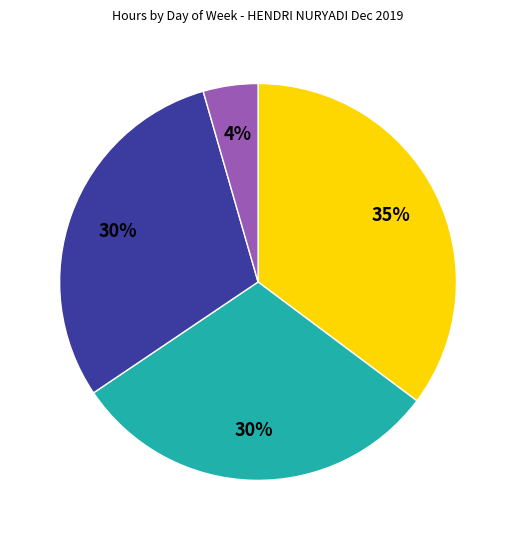

Is there a majority slice in this chart?

No